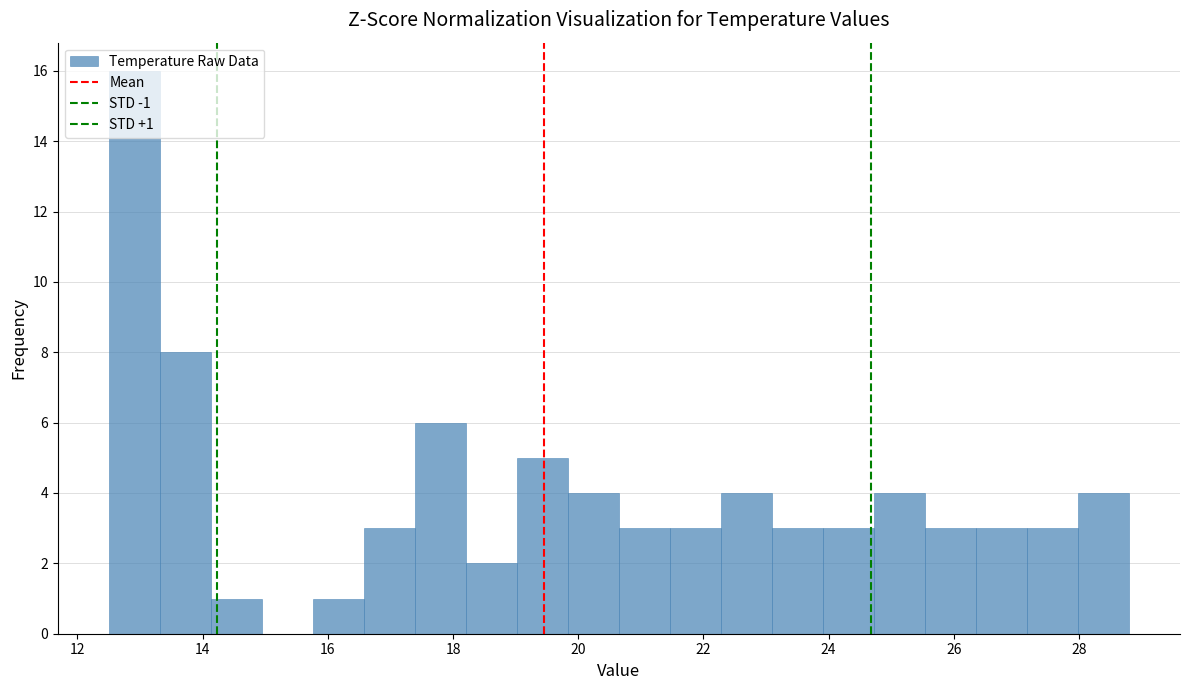

Over which range of the x-axis is the bar tallest?

12.6 to 13.4